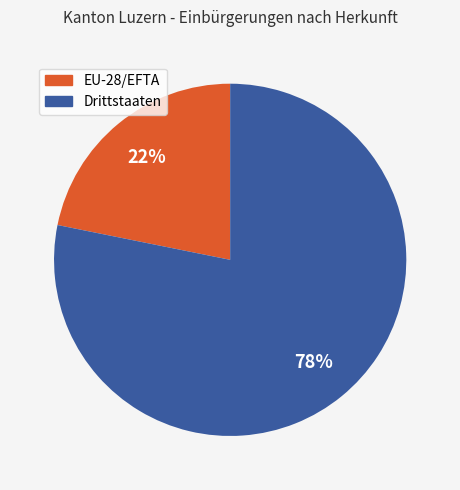

What percentage is the Drittstaaten slice, to the nearest percent?

78%